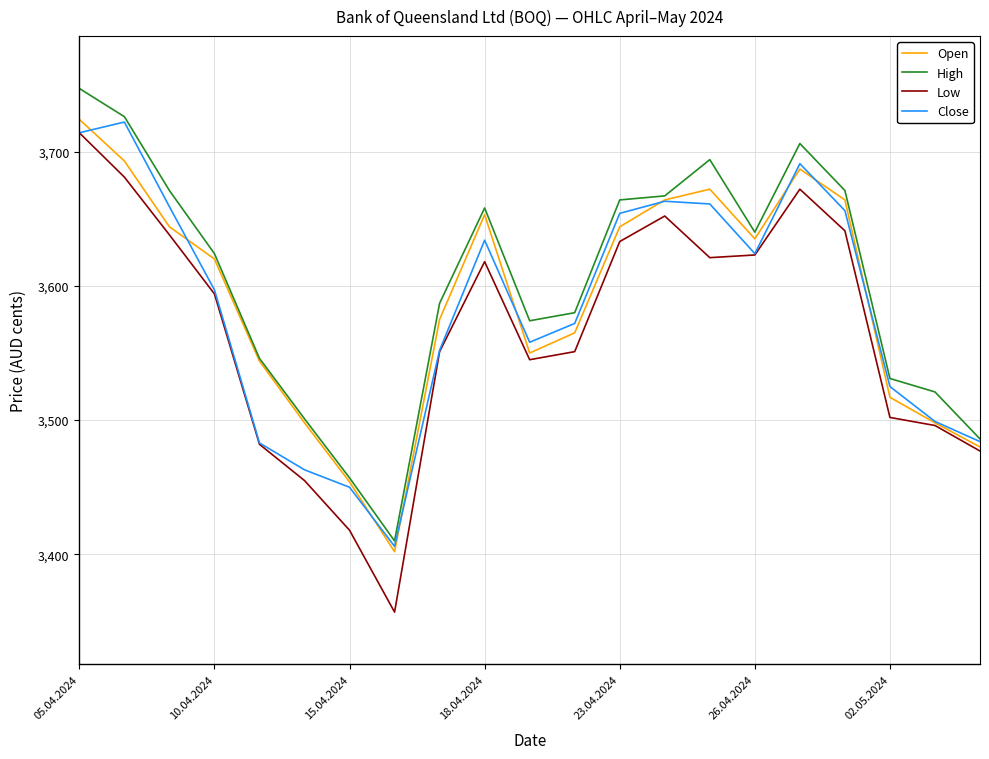

Which series has the widest spread of values?

Low